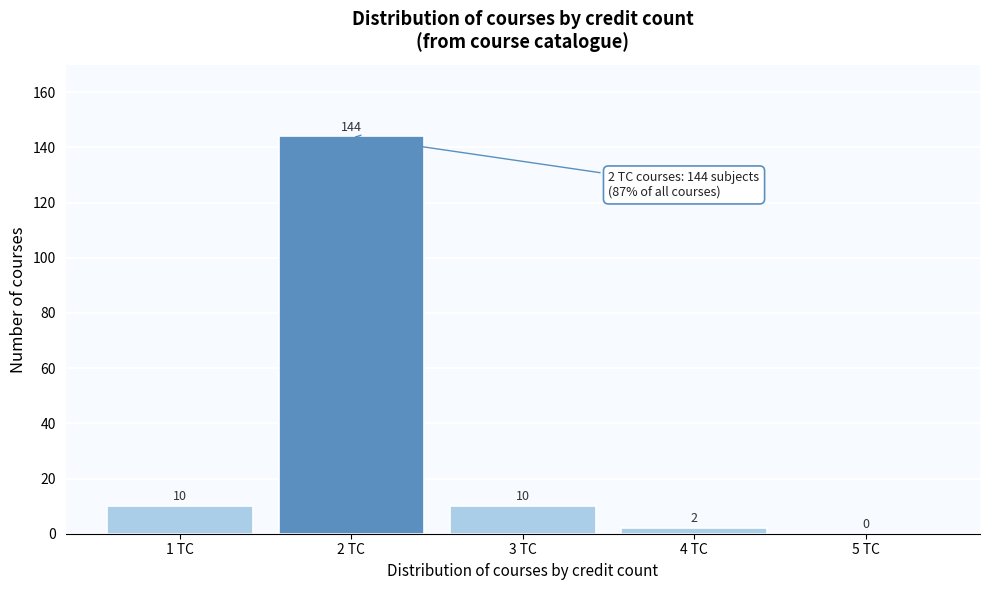

Reading right to left, extract all data points from this chart.

5 TC=0	4 TC=2	3 TC=10	2 TC=144	1 TC=10